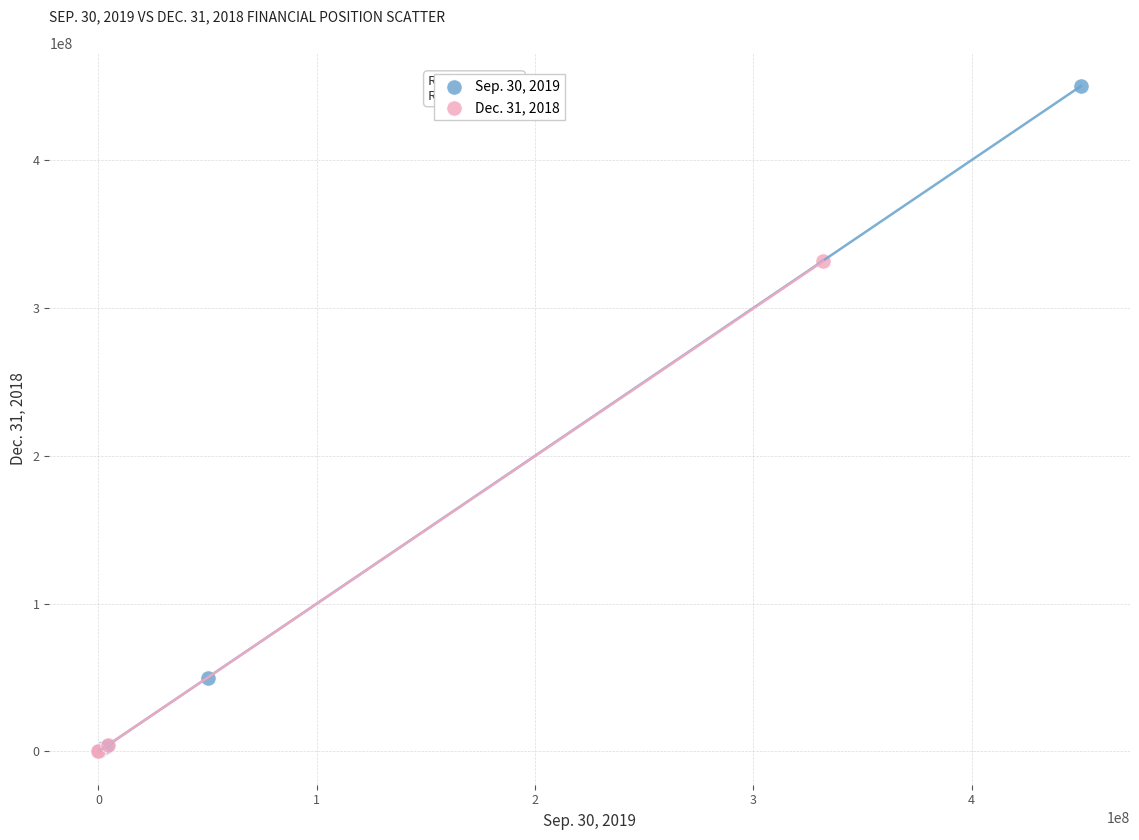

Which series reaches the maximum Y coordinate?

Sep. 30, 2019